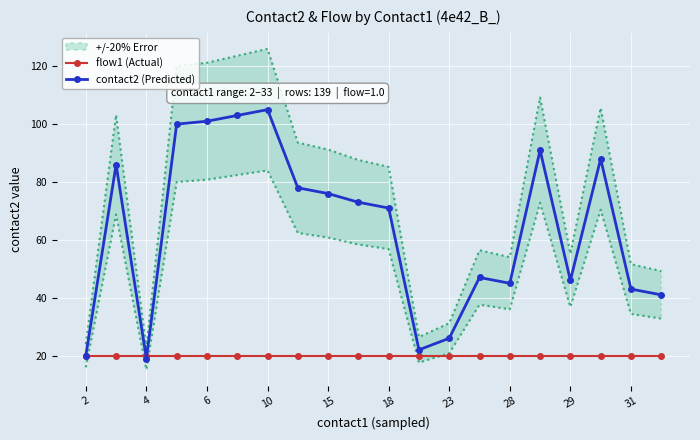

How many categories are shown in the chart?

20